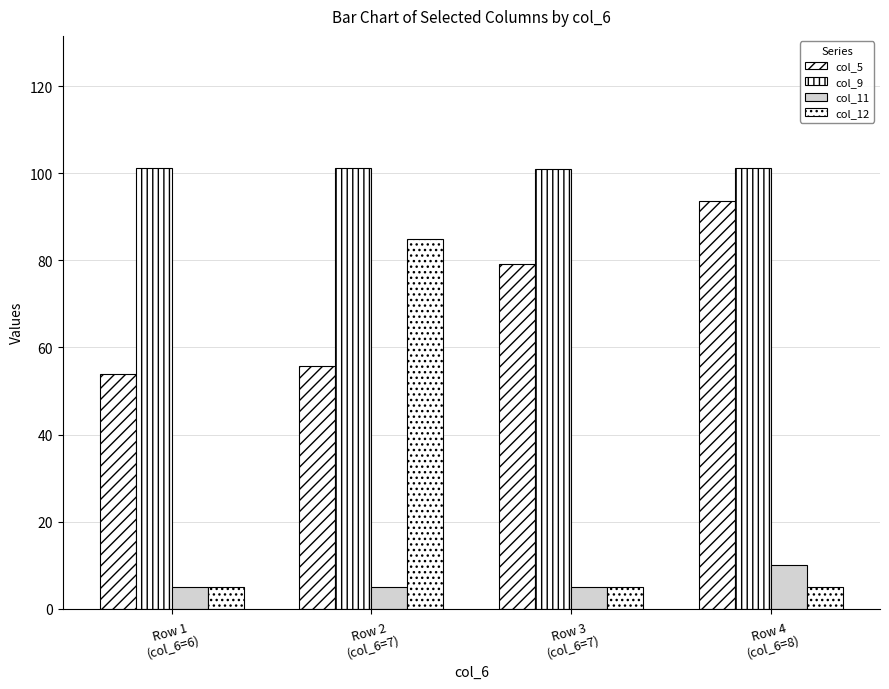

What is the difference between the maximum and second lowest values in the col_12 series?

80.0